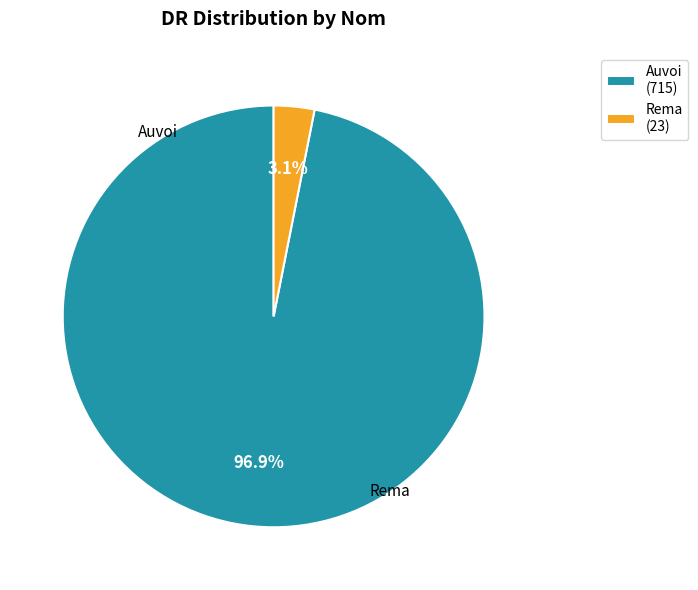

Which slice is the largest?

Auvoi